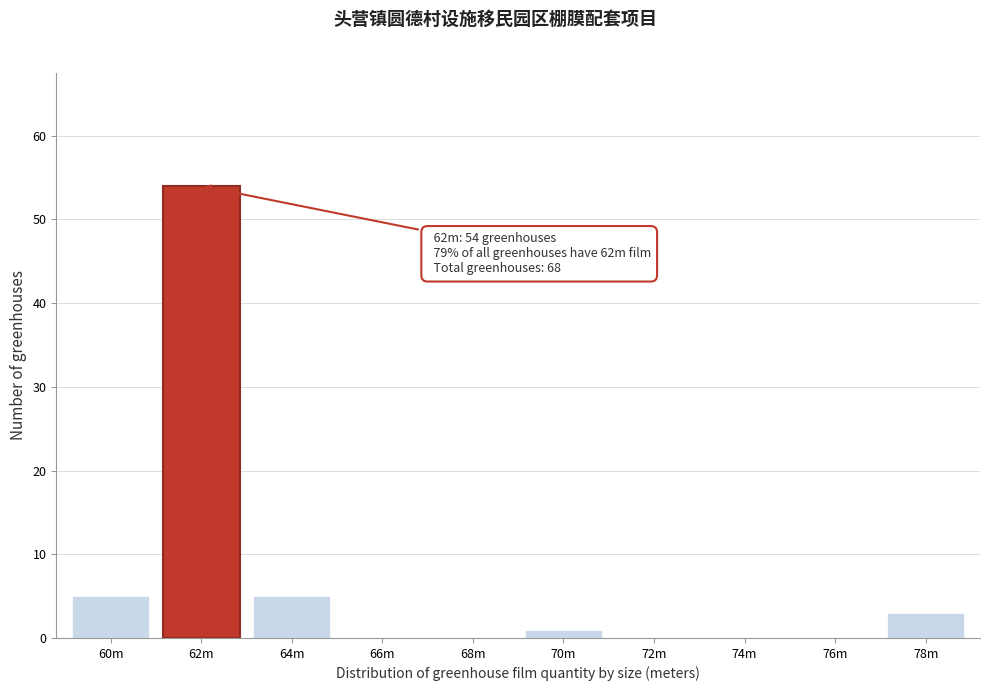

Reading right to left, transcribe all the data shown in this chart.

78m=3	76m=0	74m=0	72m=0	70m=1	68m=0	66m=0	64m=5	62m=54	60m=5